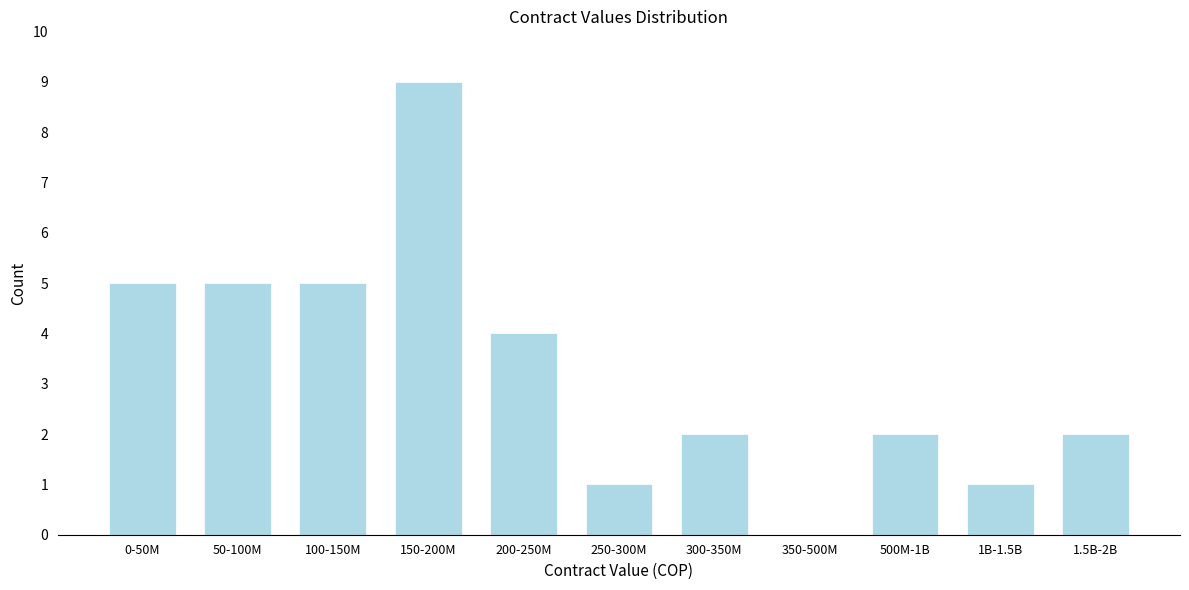

Reading left to right, transcribe all the data shown in this chart.

0-50M=5	50-100M=5	100-150M=5	150-200M=9	200-250M=4	250-300M=1	300-350M=2	350-500M=0	500M-1B=2	1B-1.5B=1	1.5B-2B=2